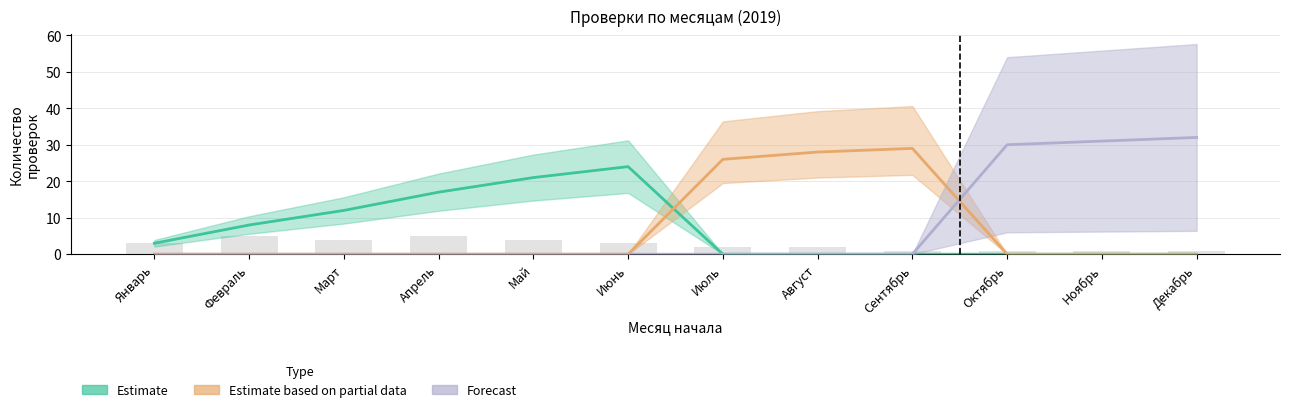

What is the sum of all Forecast values?

93